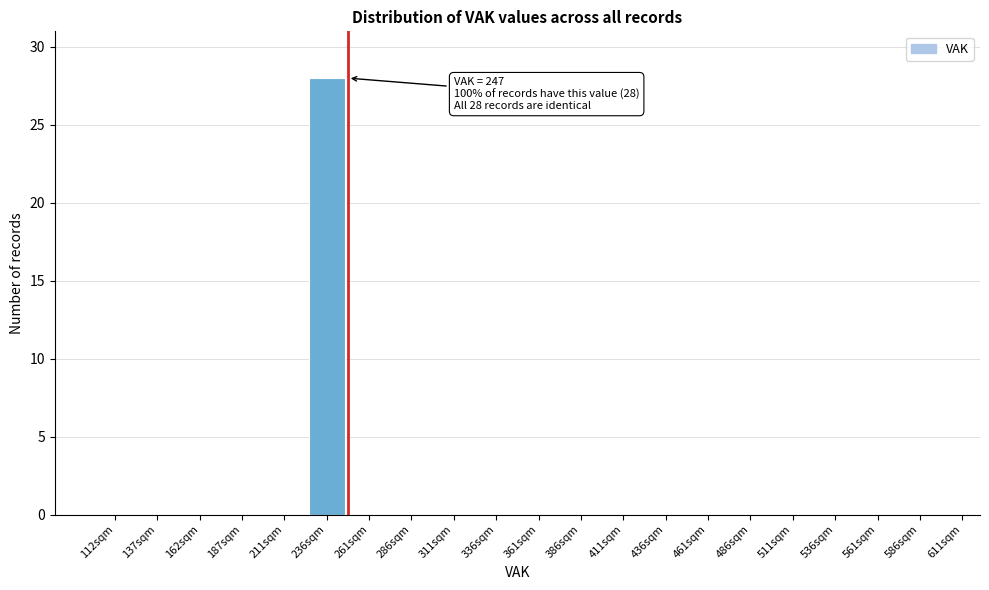

Reading left to right, transcribe all the data shown in this chart.

112sqm=0	137sqm=0	162sqm=0	187sqm=0	211sqm=0	236sqm=28	261sqm=0	286sqm=0	311sqm=0	336sqm=0	361sqm=0	386sqm=0	411sqm=0	436sqm=0	461sqm=0	486sqm=0	511sqm=0	536sqm=0	561sqm=0	586sqm=0